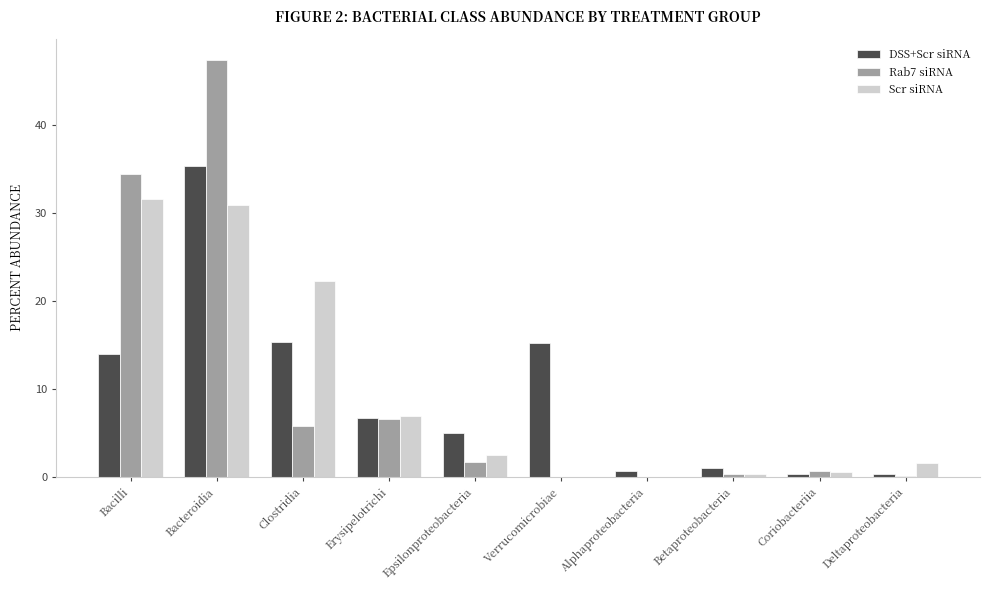

What is the greatest value displayed?

47.5